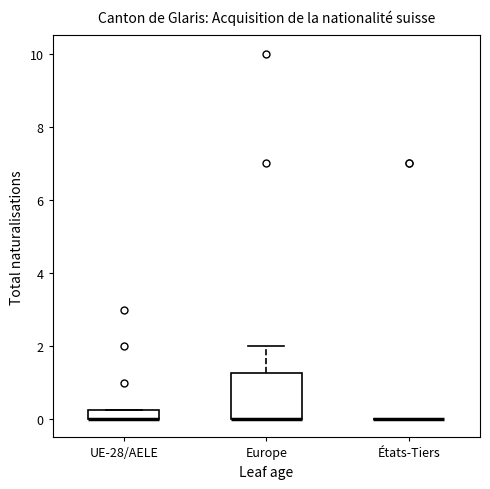

Which box is the tallest, from its lower edge to its upper edge?

Europe